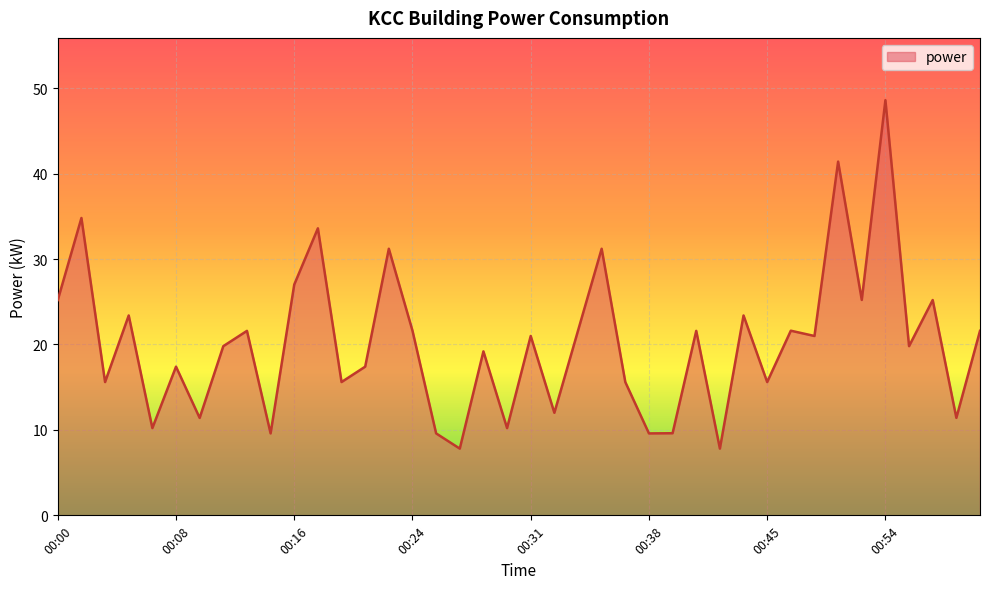

What is the maximum value shown in the chart?

48.6